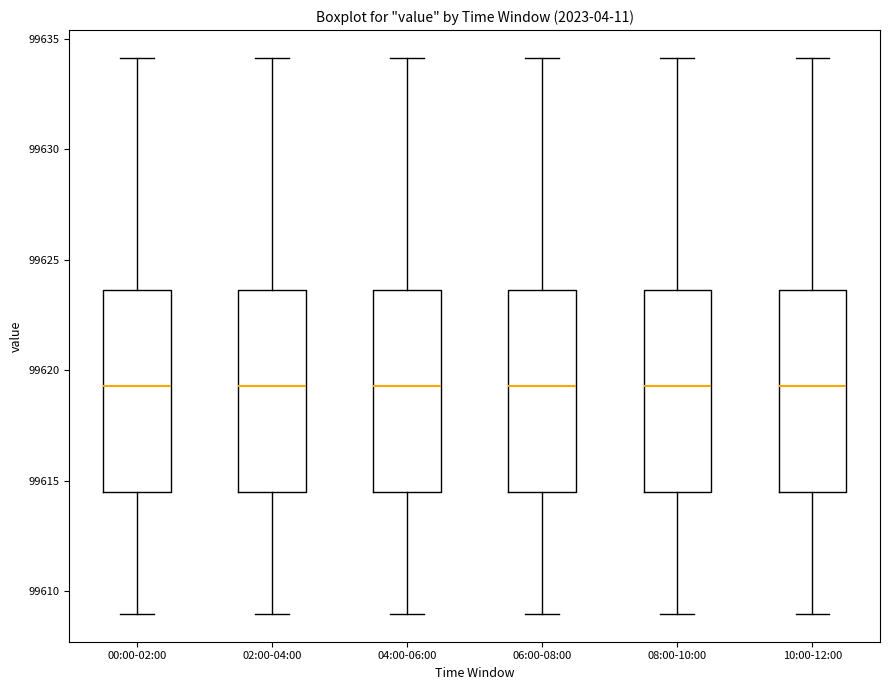

Where is the lower edge of the box for 10:00-12:00 on the y-axis? The values are not printed on the chart, so give them approximately, as read against the axis.

99614.5